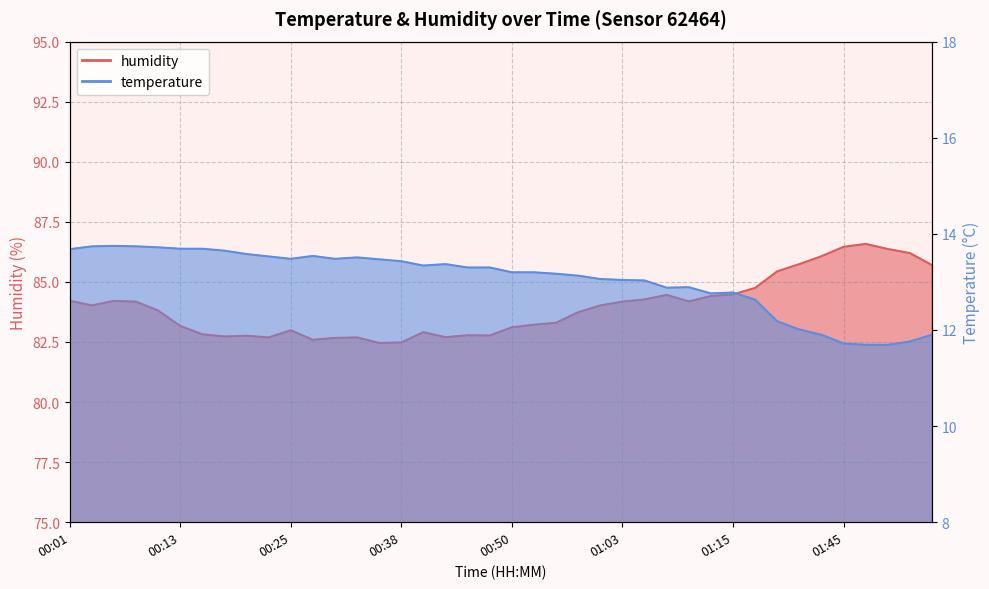

Reading right to left, extract all data points from this chart.

temperature: 11.9	11.8	11.7	11.7	11.7	11.9	12.0	12.2	12.6	12.8	12.8	12.9	12.9	13.0	13.0	13.1	13.1	13.2	13.2	13.2	13.3	13.3	13.4	13.3	13.4	13.5	13.5	13.5	13.5	13.5	13.5	13.6	13.7	13.7	13.7	13.7	13.7	13.8	13.7	13.7
humidity: 85.7	86.2	86.4	86.6	86.5	86.1	85.7	85.4	84.8	84.5	84.4	84.2	84.5	84.3	84.2	84.0	83.7	83.3	83.2	83.1	82.8	82.8	82.7	82.9	82.5	82.5	82.7	82.7	82.6	83.0	82.7	82.8	82.7	82.8	83.2	83.8	84.2	84.2	84.0	84.2